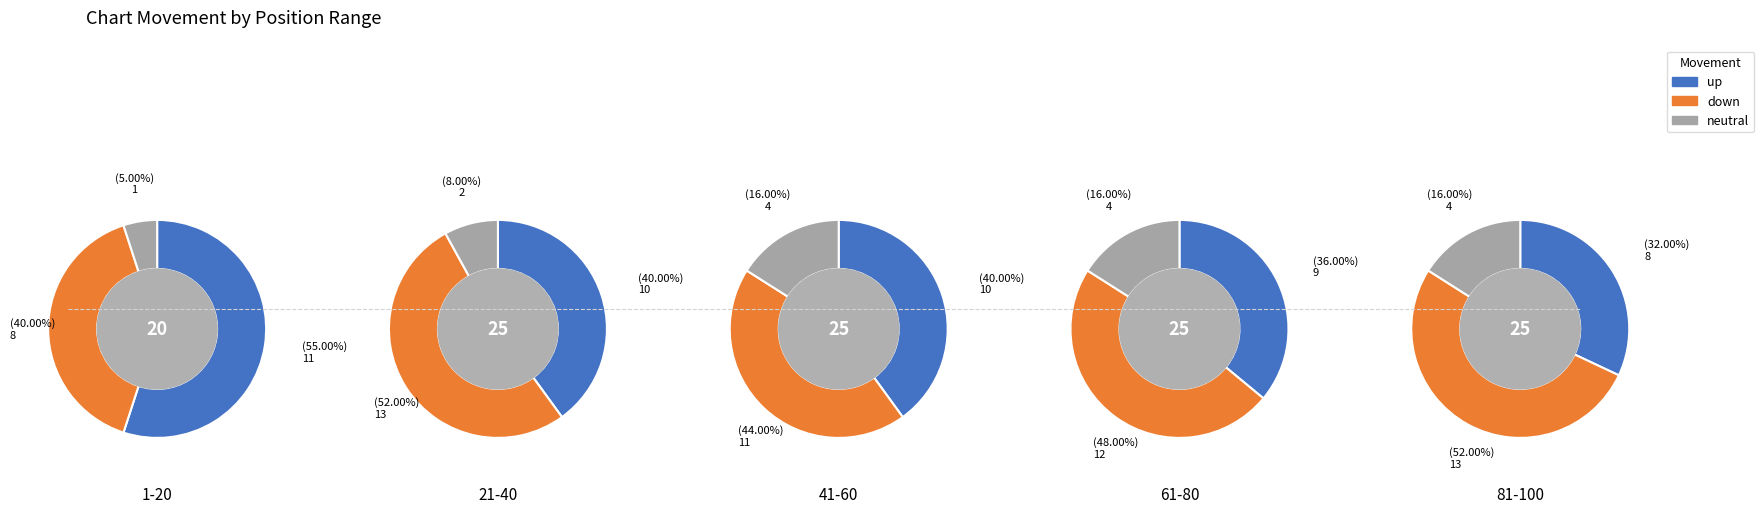

Which has a higher value, 2 or 1?

2